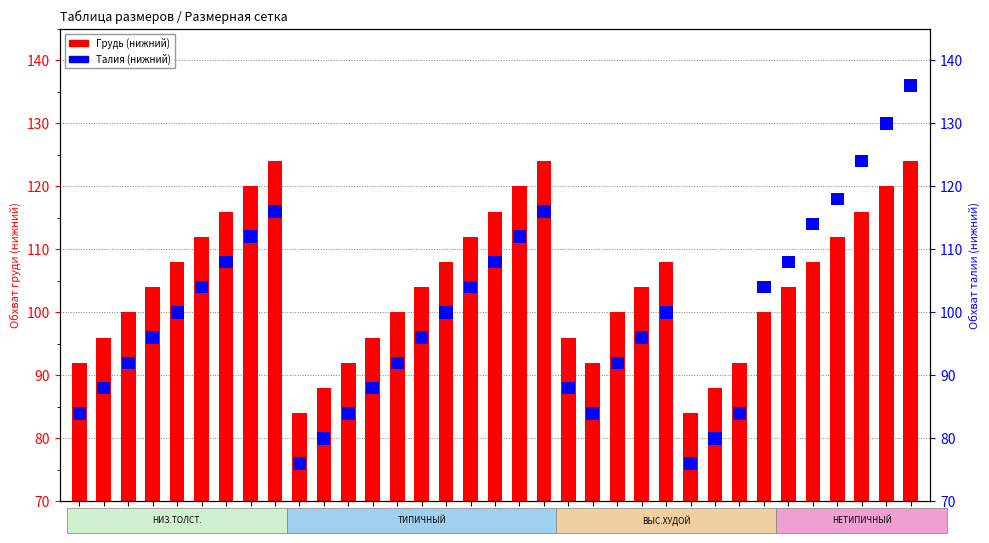

How many distinct data groups are displayed?

3